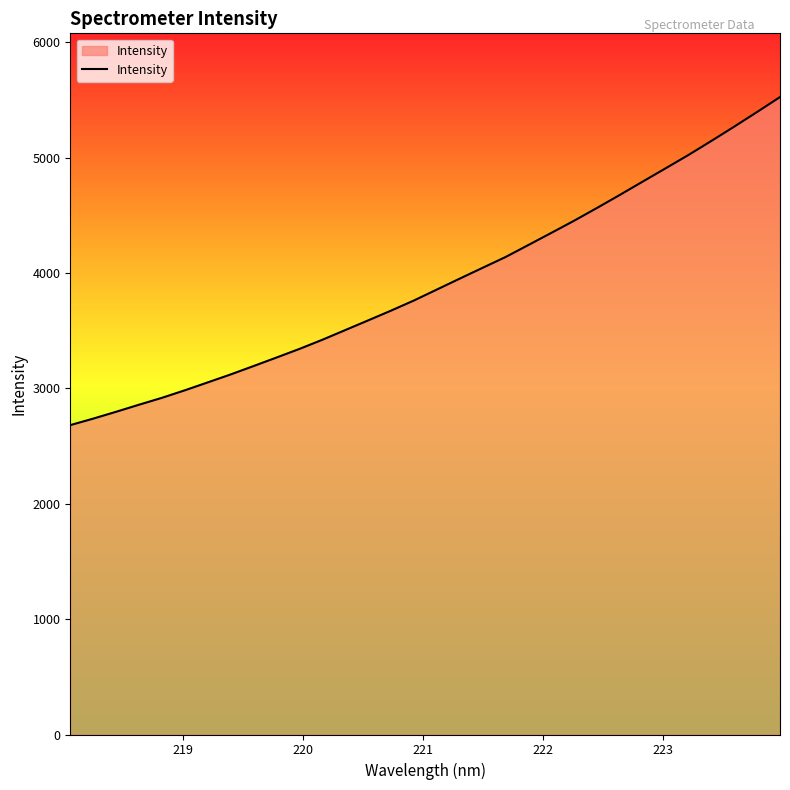

What is the difference between the maximum and minimum values?

2842.6